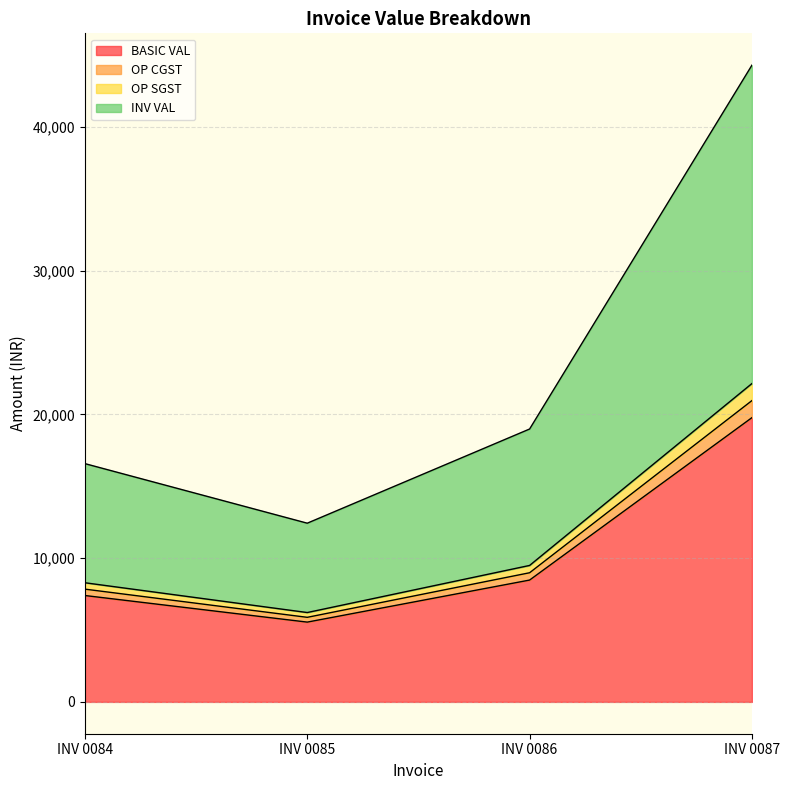

Rank the categories by OP CGST value from highest to lowest.

INV 0087, INV 0086, INV 0084, INV 0085